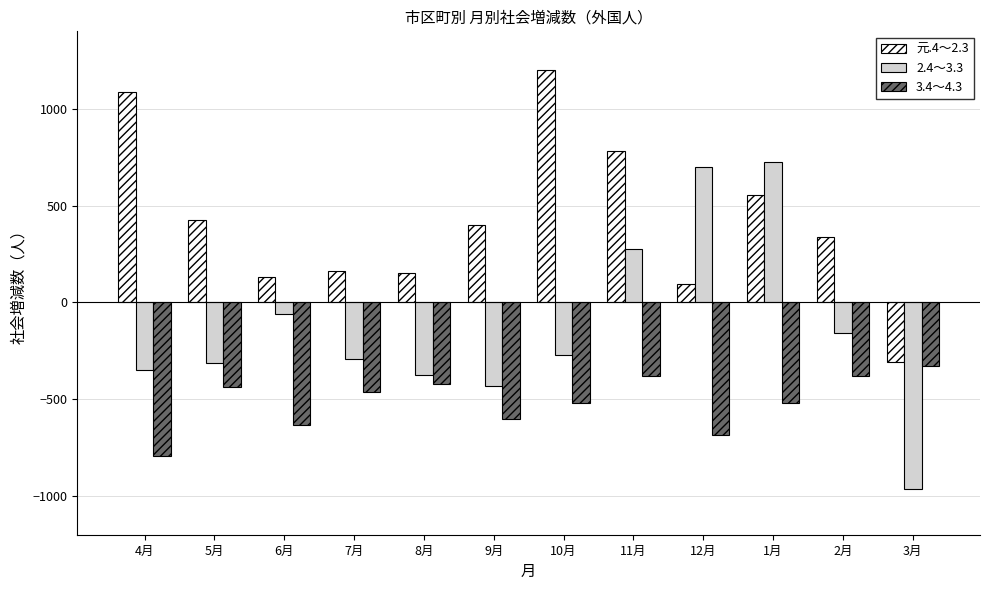

What is the approximate value of 3.4～4.3 at 6月, to the nearest 10?

-630